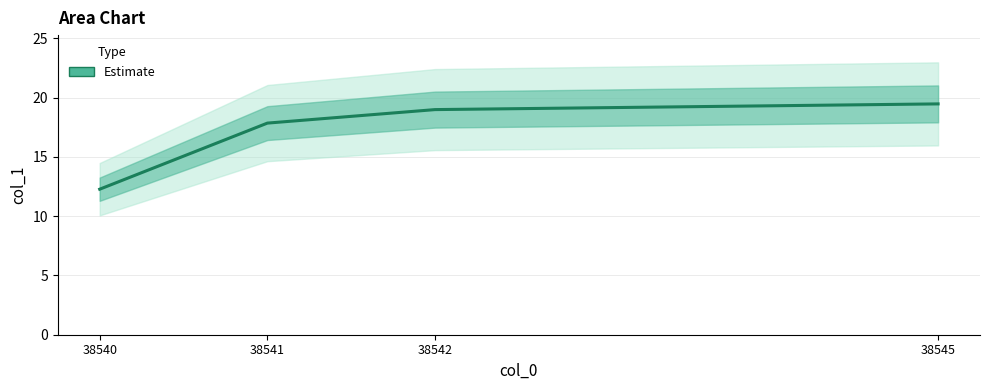

At which category does the chart reach its peak across all series?

38545